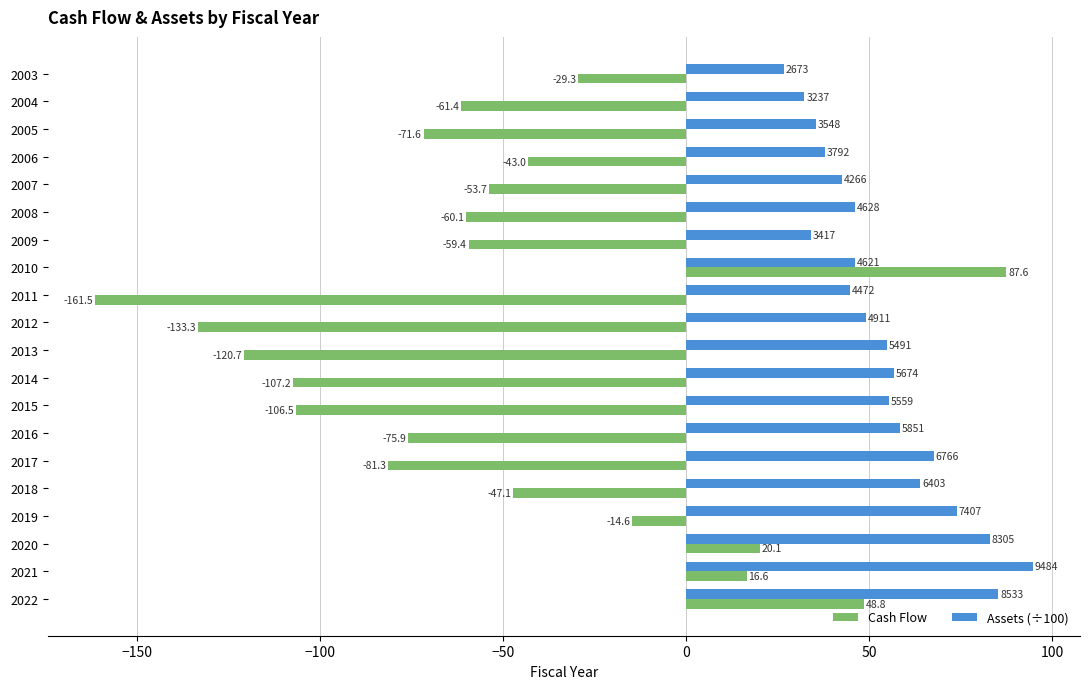

Rank the categories by Assets (÷100) value from lowest to highest.

2003, 2004, 2009, 2005, 2006, 2007, 2011, 2010, 2008, 2012, 2013, 2015, 2014, 2016, 2018, 2017, 2019, 2020, 2022, 2021